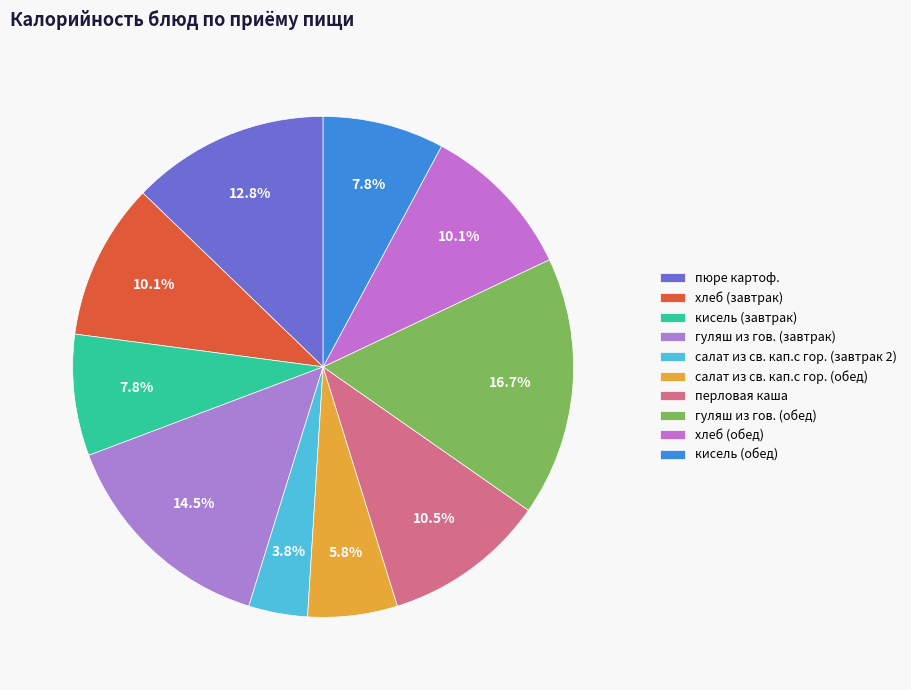

Which slice is the smallest?

салат из св. кап.с гор. (завтрак 2)